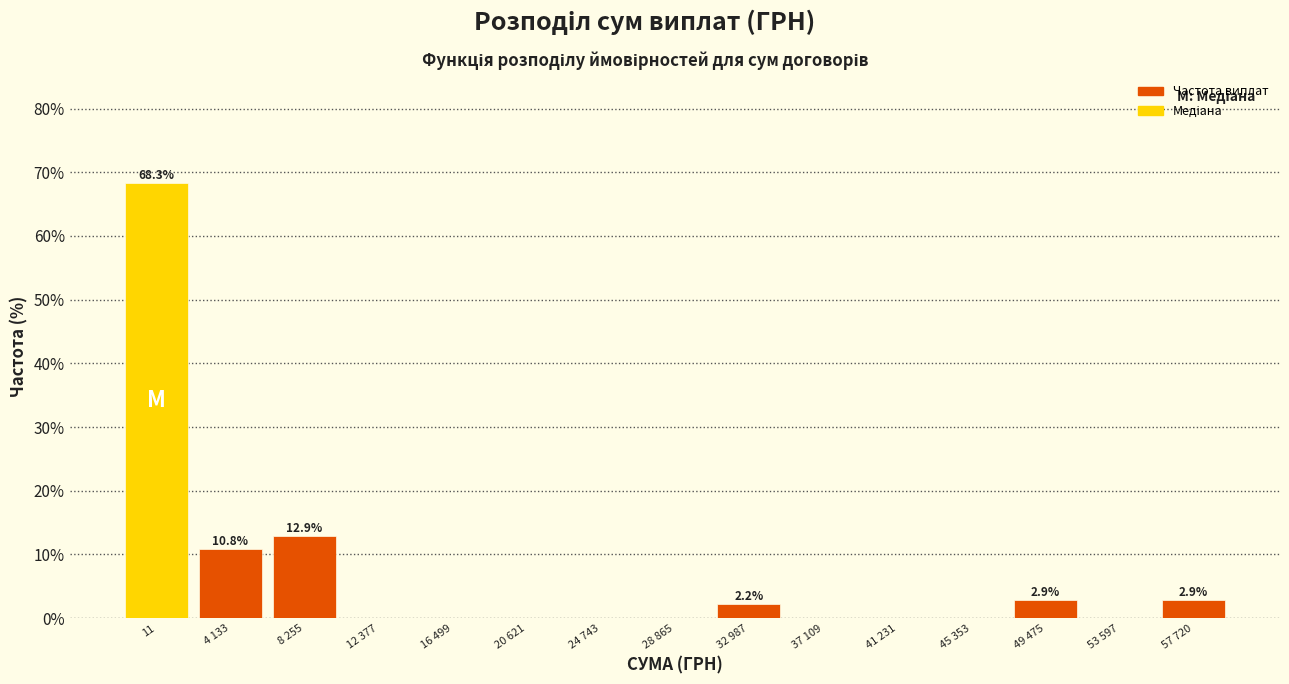

Reading left to right, what are all the values shown in this chart?

11=68.3	4 133=10.8	8 255=12.9	12 377=0.0	16 499=0.0	20 621=0.0	24 743=0.0	28 865=0.0	32 987=2.2	37 109=0.0	41 231=0.0	45 353=0.0	49 475=2.9	53 597=0.0	57 720=2.9